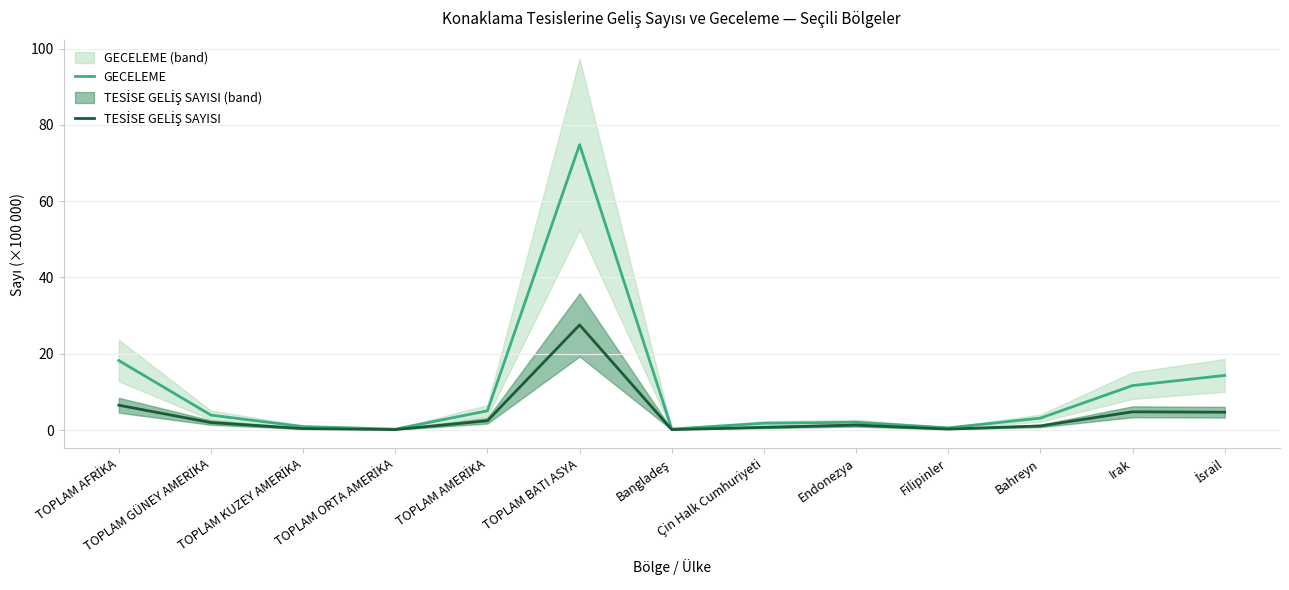

Between TOPLAM ORTA AMERİKA and Filipinler, which series saw the biggest shift?

GECELEME